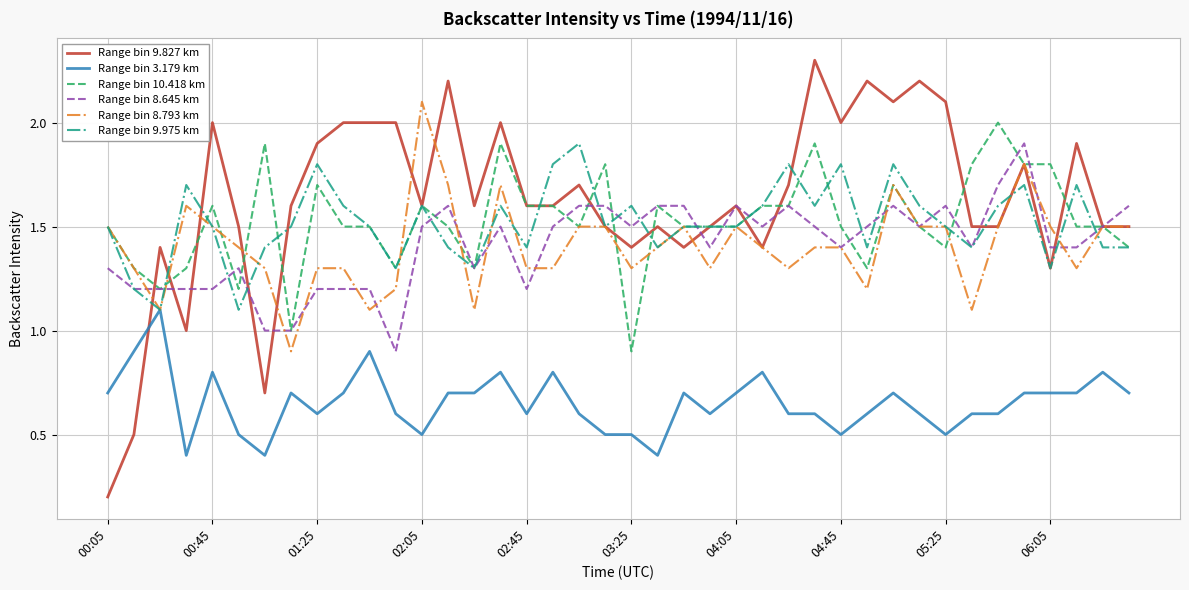

Which series has the largest total across all categories?

Range bin 9.827 km